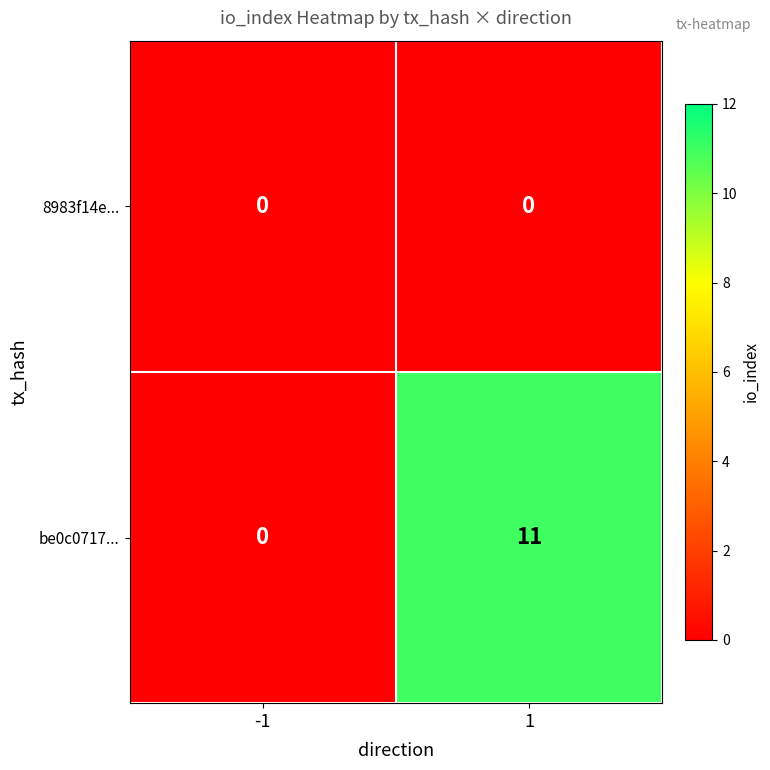

Reading right to left, what are all the values shown in this chart?

8983f14e...: 0	0
be0c0717...: 11	0